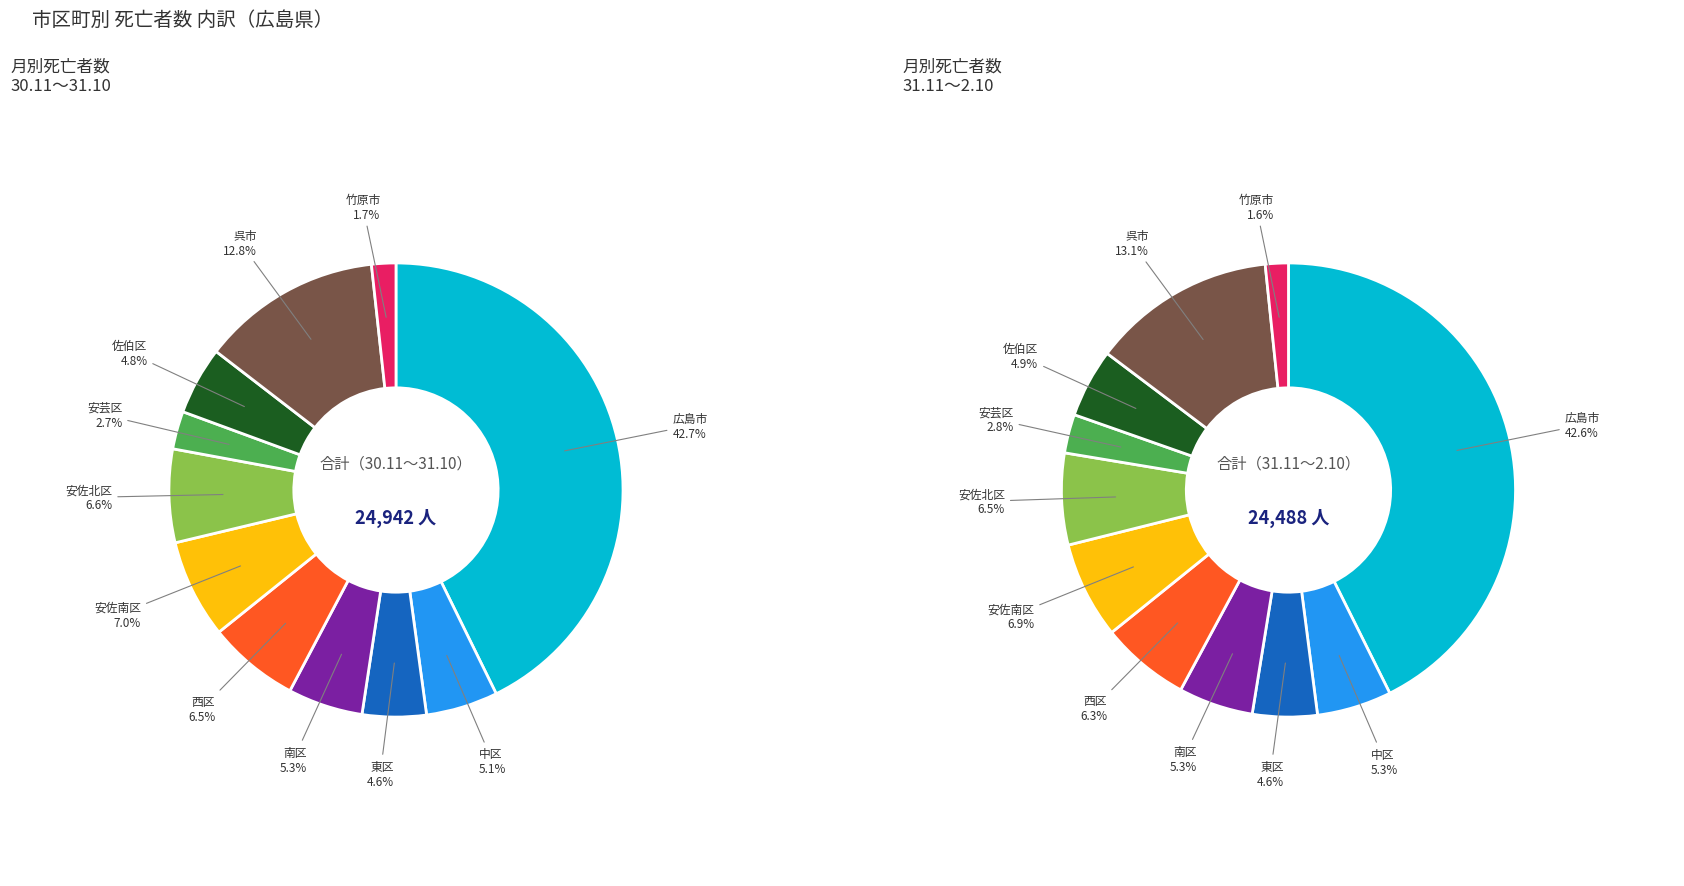

What portion of the pie excludes 10?

98.3%